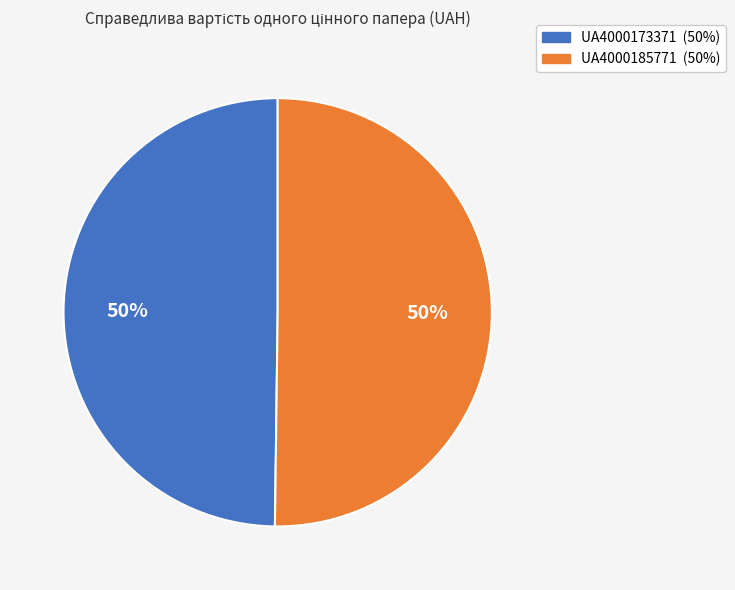

Is the sum of UA4000173371 and UA4000185771 greater than half?

Yes